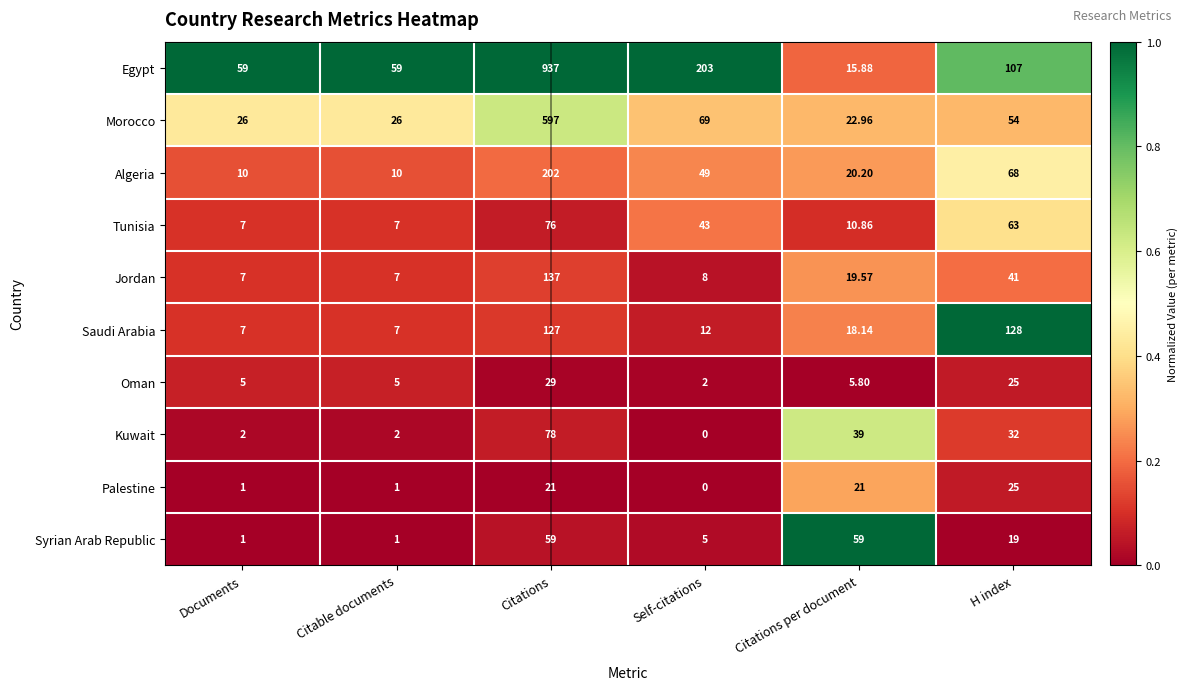

At which label does Tunisia reach its peak?

Citations